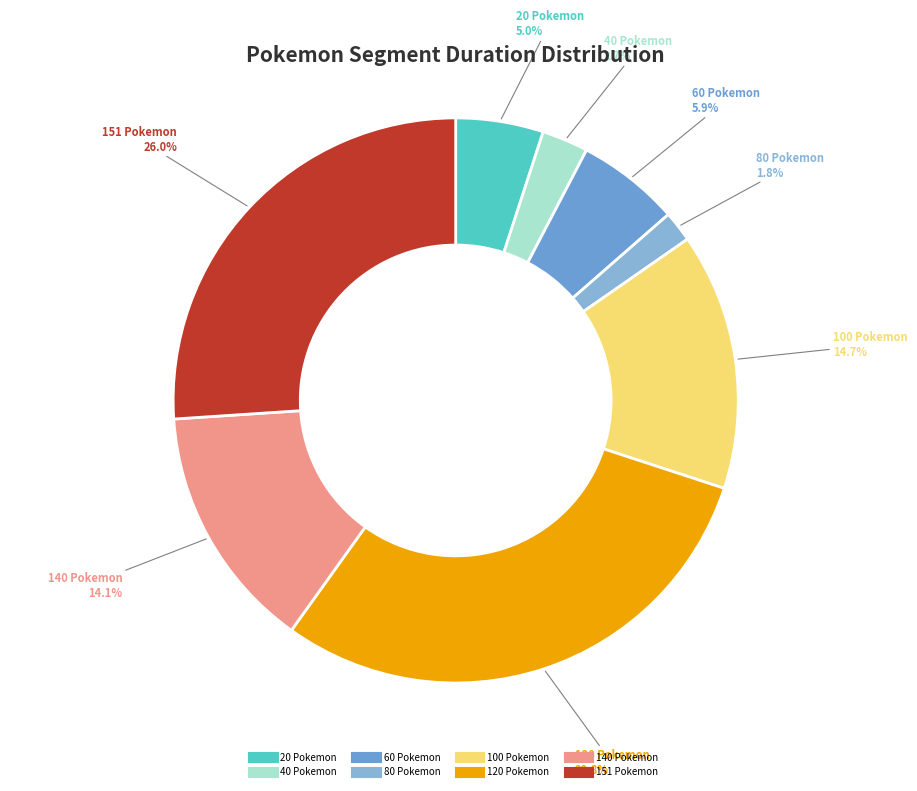

Approximately how many times larger is the value at 120 Pokemon compared to 20 Pokemon?

6.0